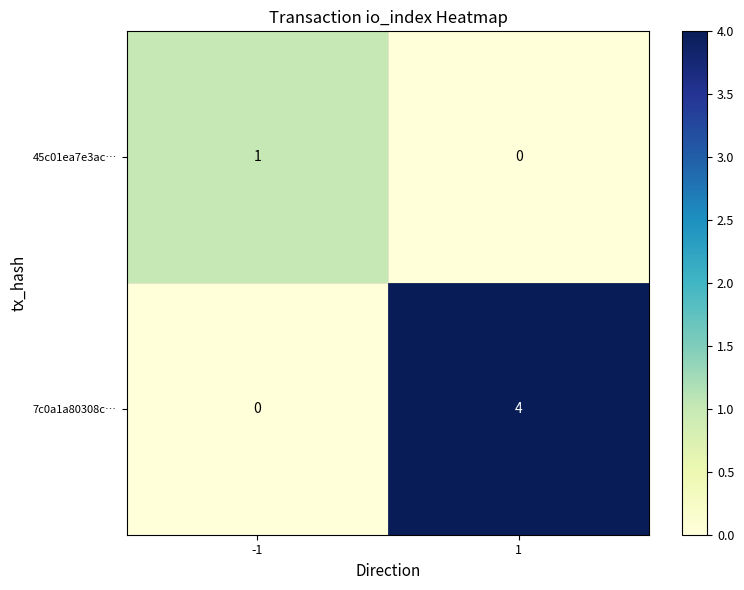

Which series has the largest range (max minus min)?

7c0a1a80308c…